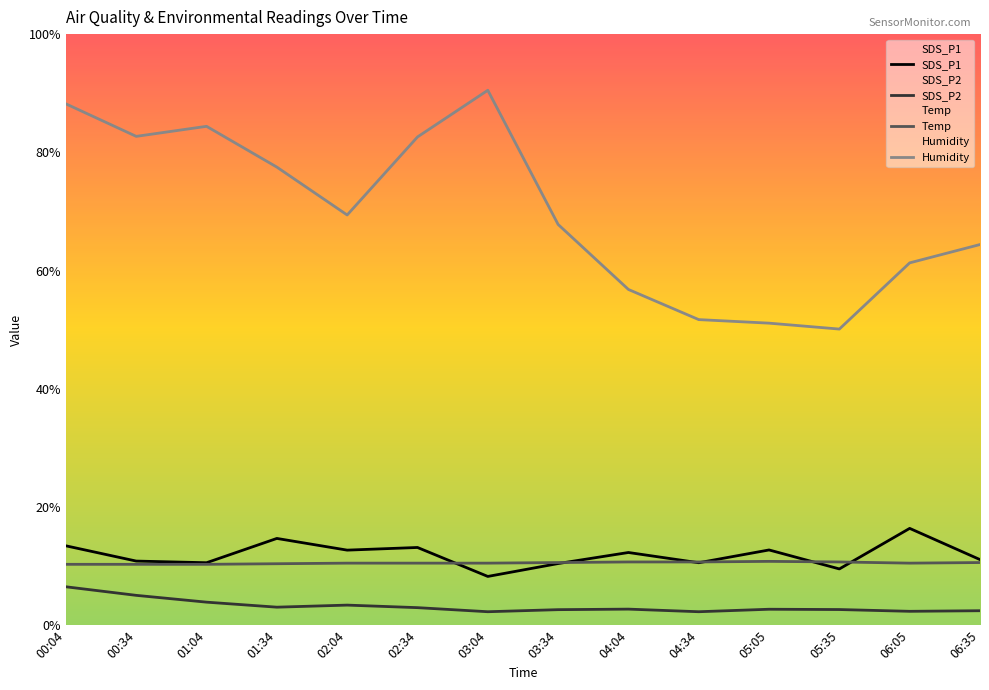

At which category does SDS_P1 reach its first local valley?

01:04